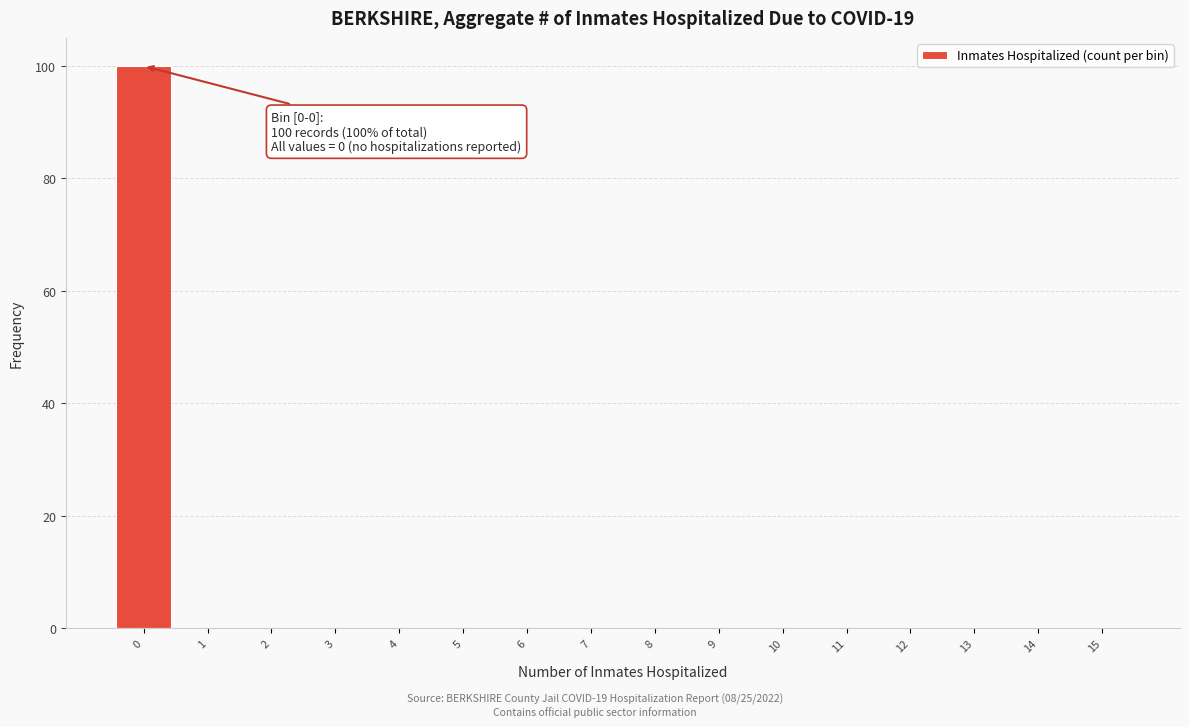

Which range on the x-axis has the tallest bar?

-0.5 to 0.5